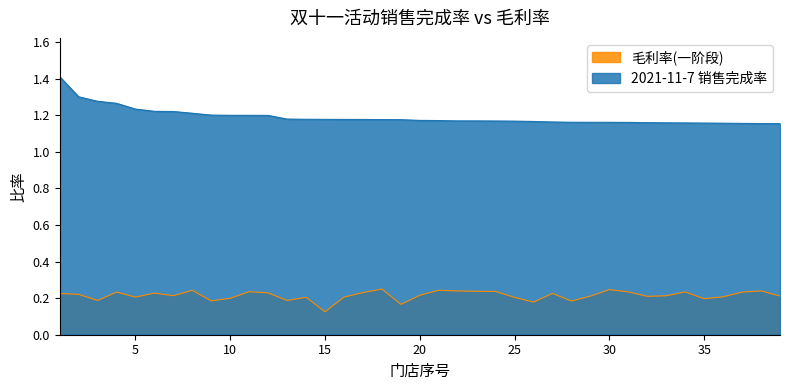

What is the lowest value of the 毛利率(一阶段) series?

0.1